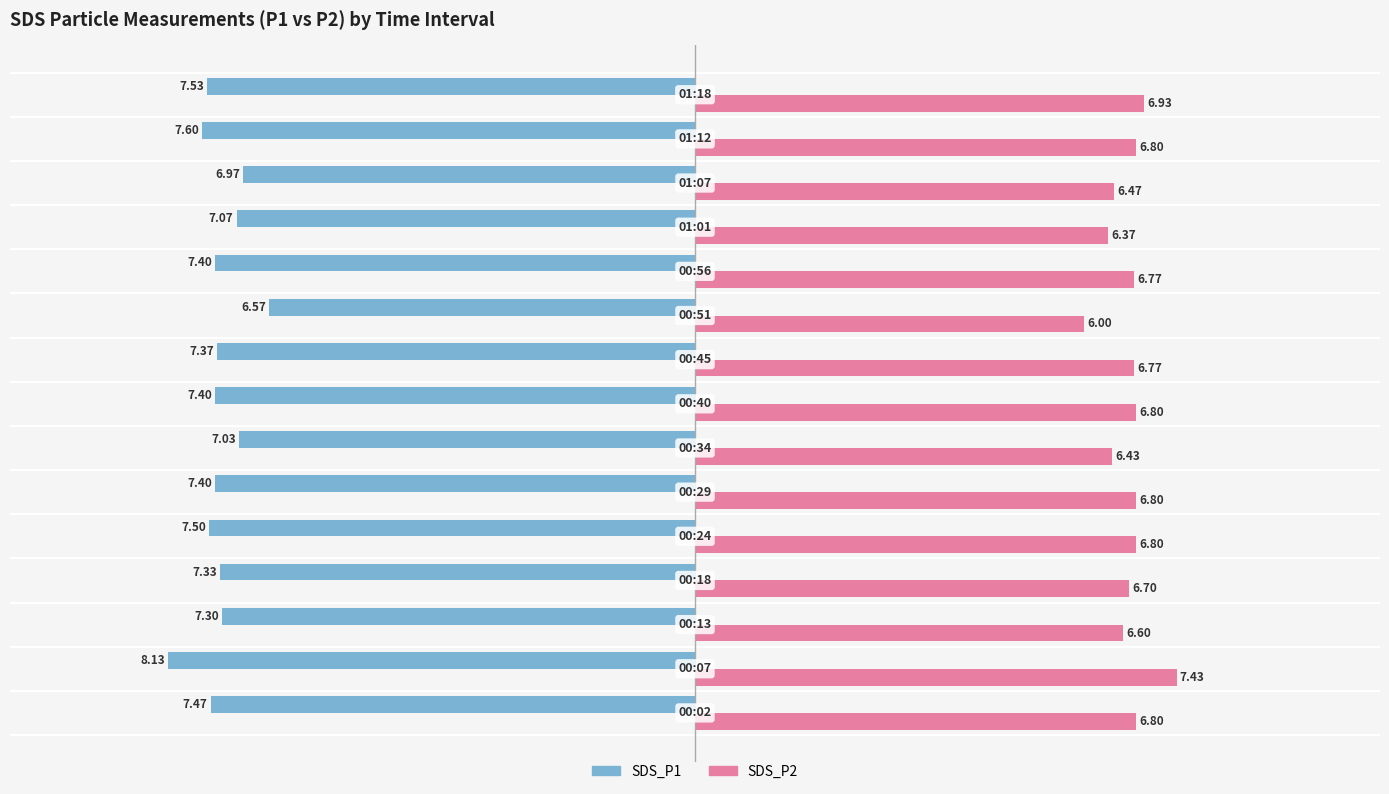

What is the average value of the SDS_P2 series?

6.7